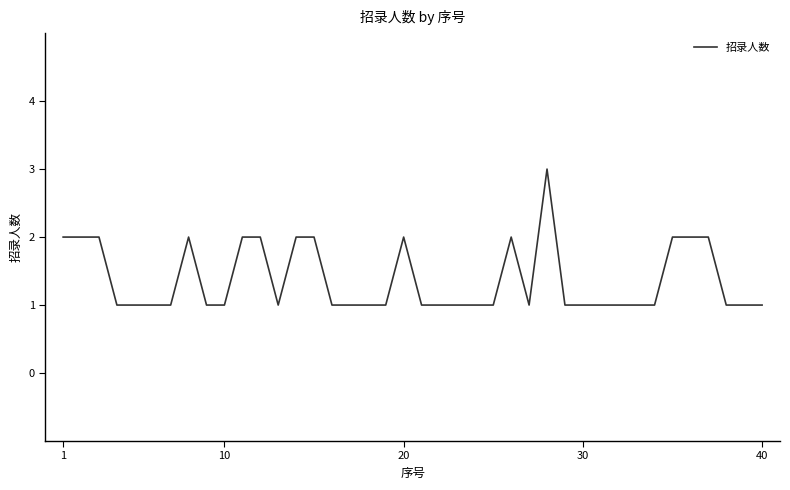

What is the maximum value shown in the chart?

3